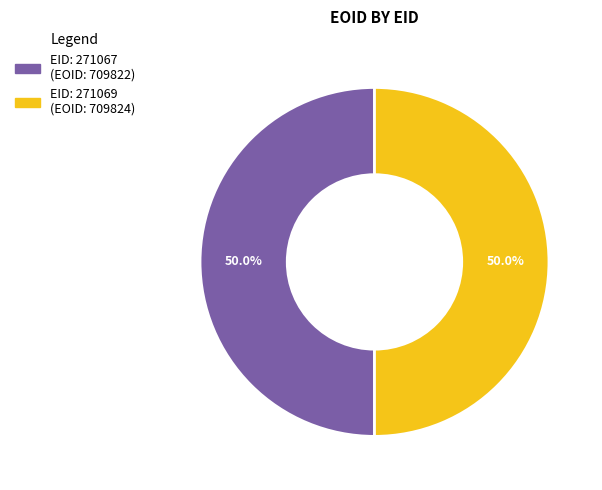

How many segments does this pie chart have?

2